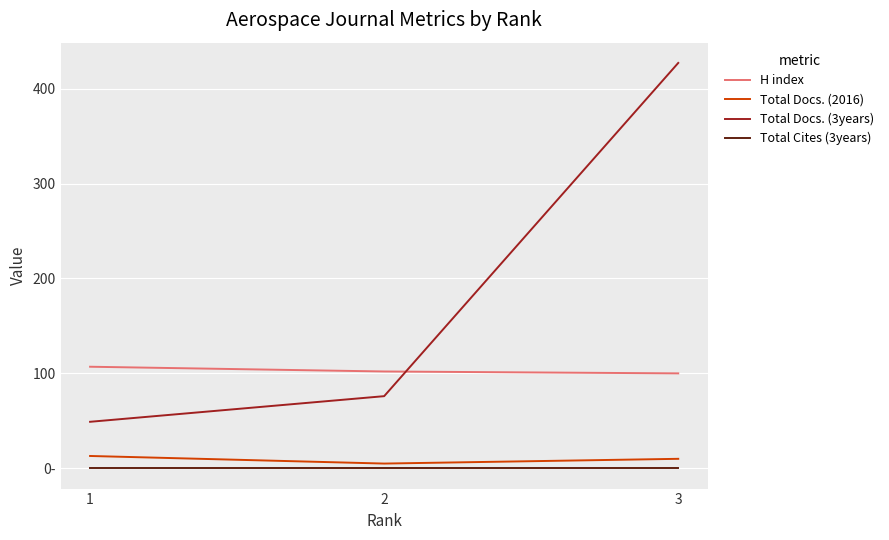

What is the maximum value shown in the chart?

427